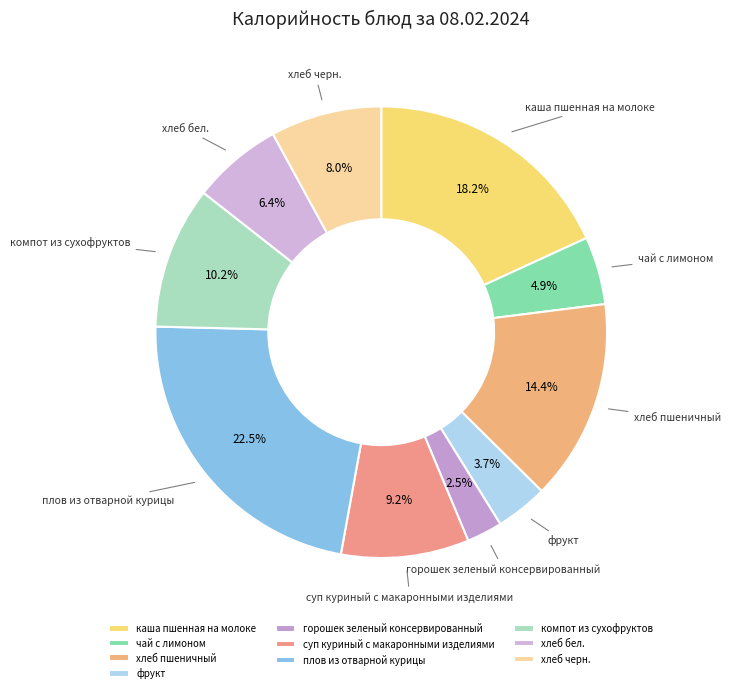

To the nearest percent, what is the average slice percentage?

10%